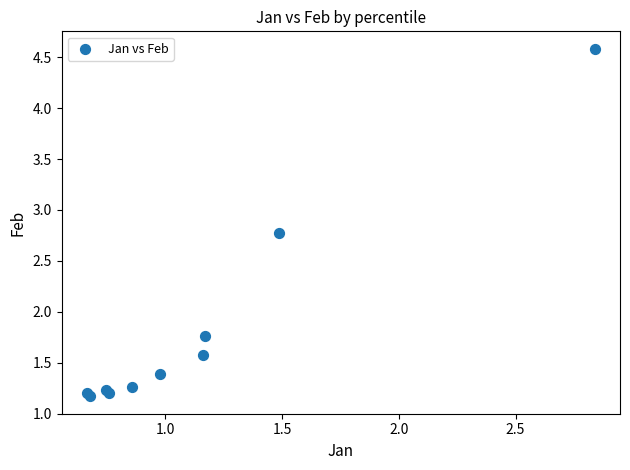

What Y value in the scatter plot is closest to 2?

1.8